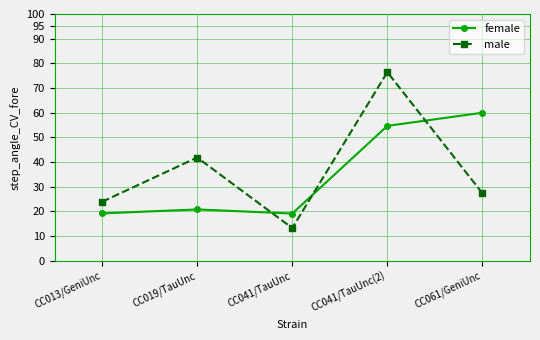

Is it true that female equals 83.4 at CC041/TauUnc(2)?

False